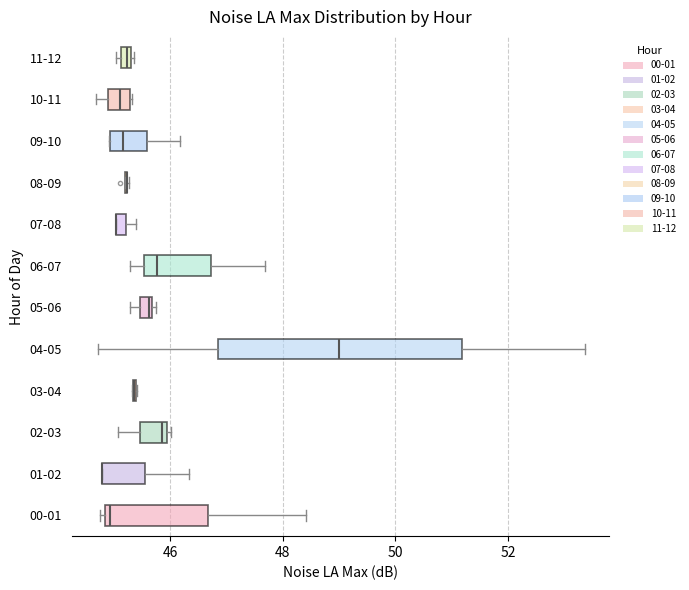

Which box is the widest, from its left edge to its right edge?

04-05